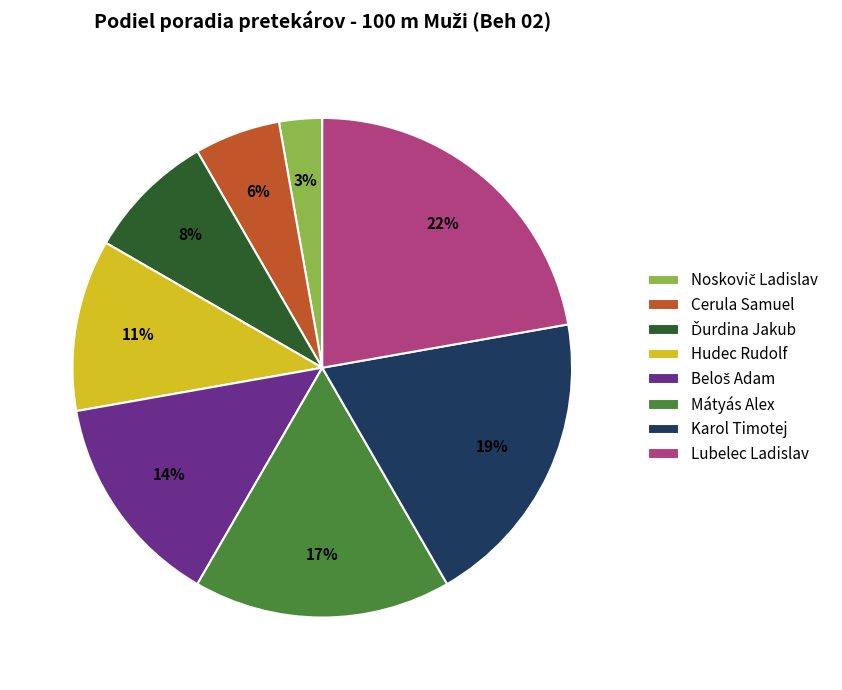

Which slice is the largest?

Lubelec Ladislav